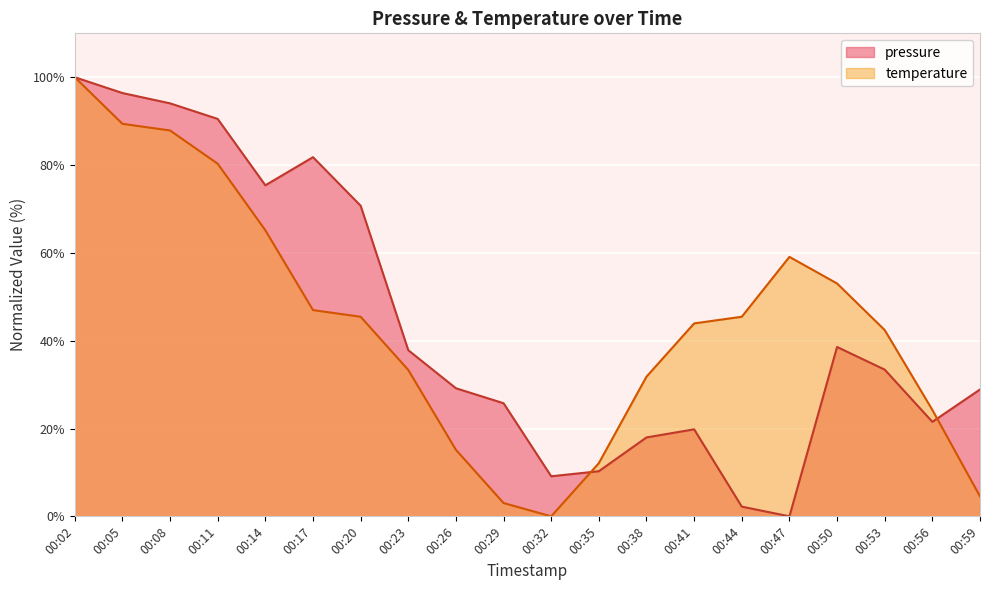

Which series changed the most between 00:17 and 00:56?

pressure